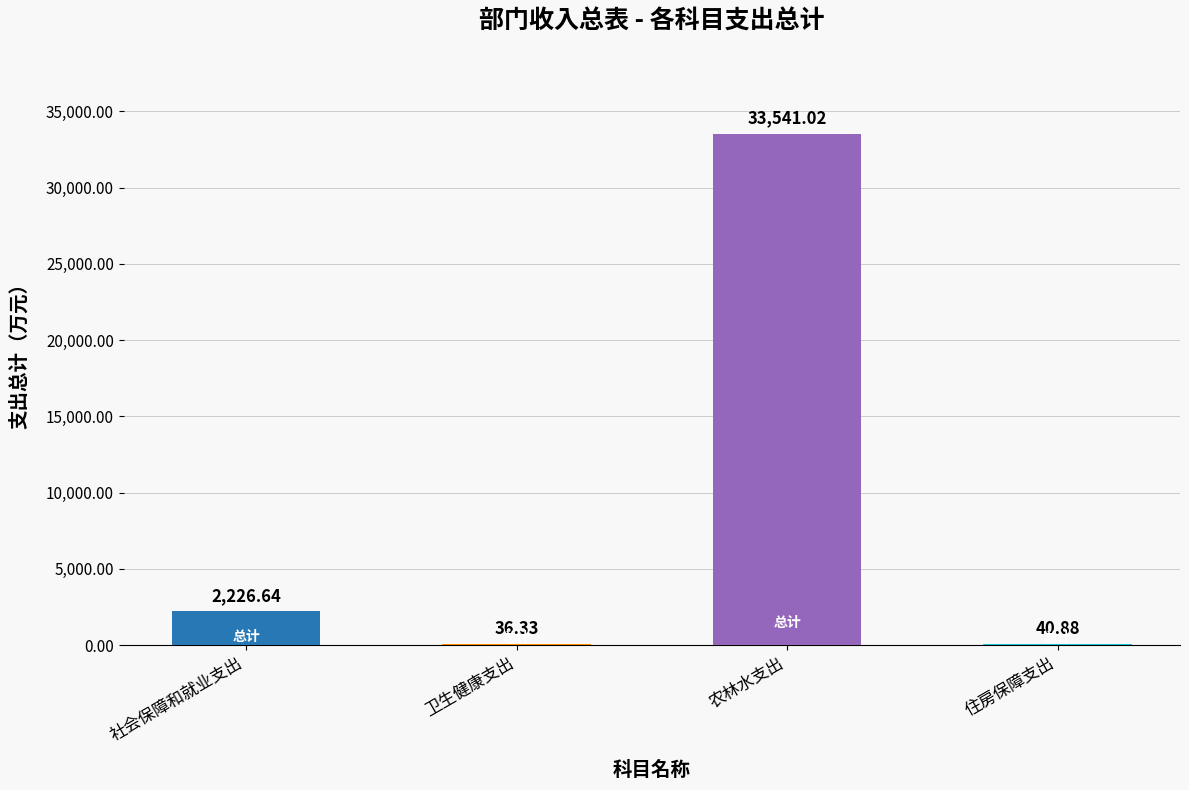

Are the bars horizontal?

No